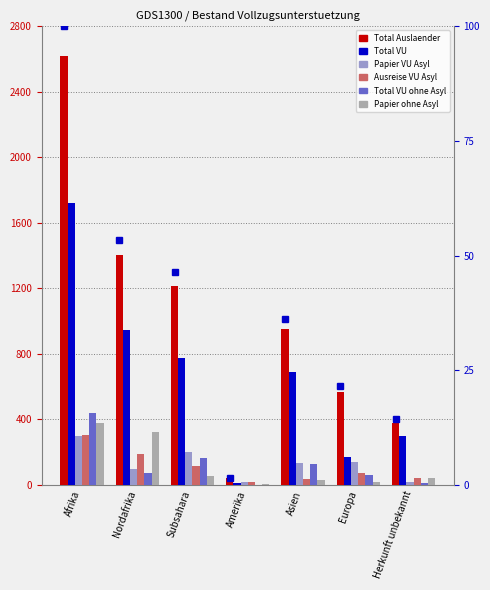

What is the sum of all Papier VU Asyl values?

903